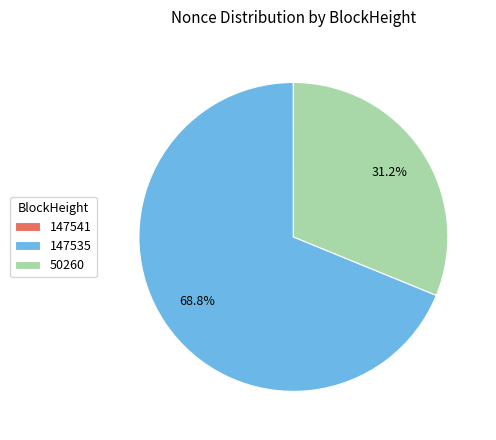

To the nearest percent, what portion does 50260 represent?

31%